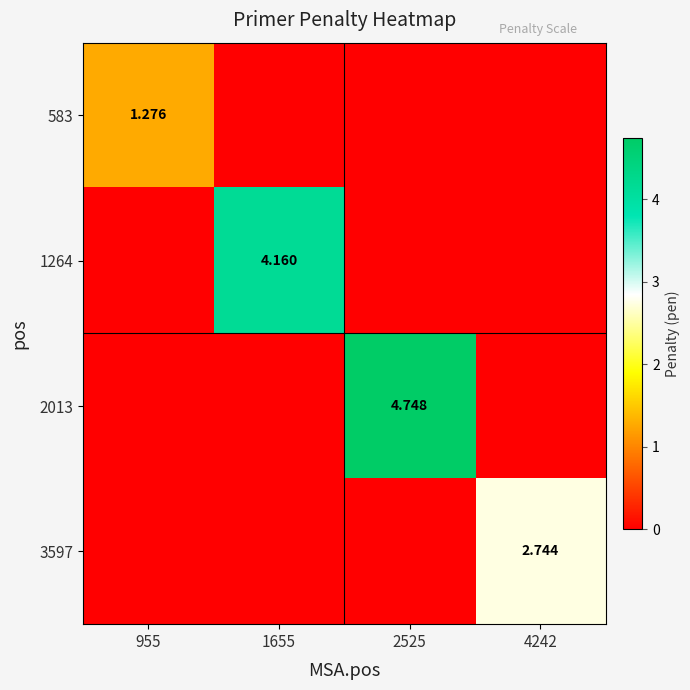

Which series has the widest spread of values?

2013